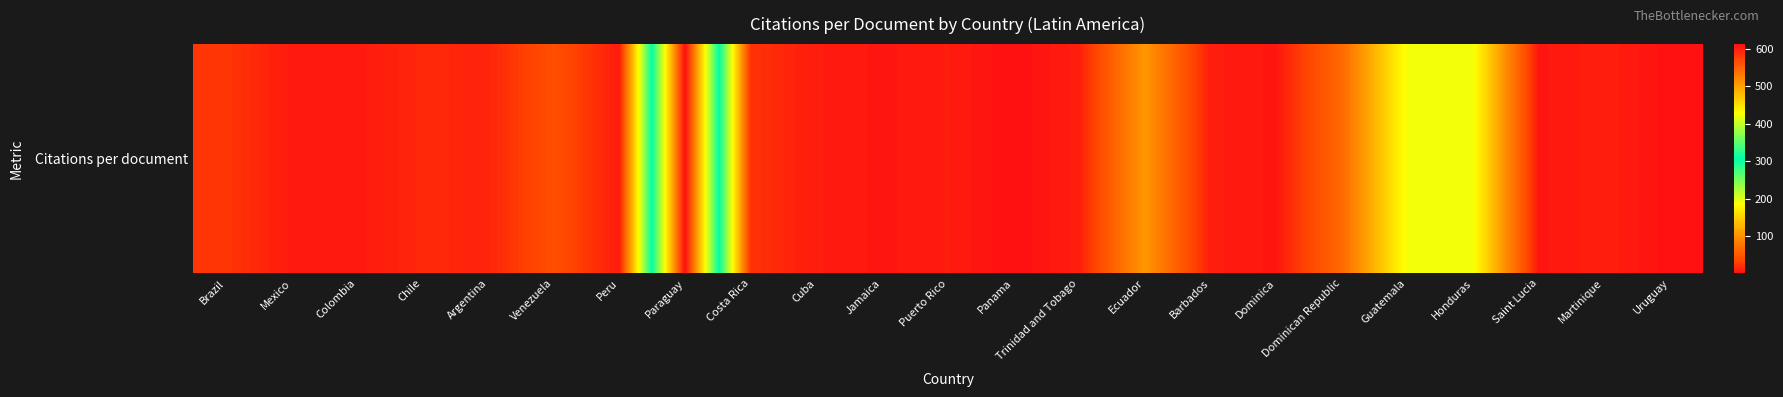

What is the change in value from Chile to Panama?

-15.2